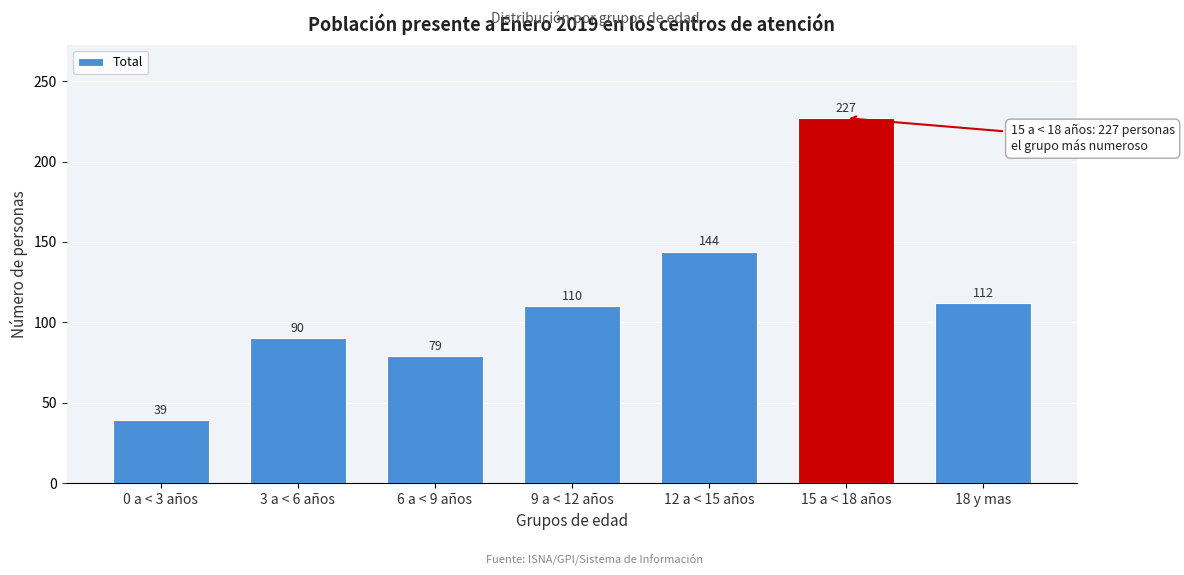

Reading right to left, what are all the values shown in this chart?

18 y mas=112	15 a < 18 años=227	12 a < 15 años=144	9 a < 12 años=110	6 a < 9 años=79	3 a < 6 años=90	0 a < 3 años=39